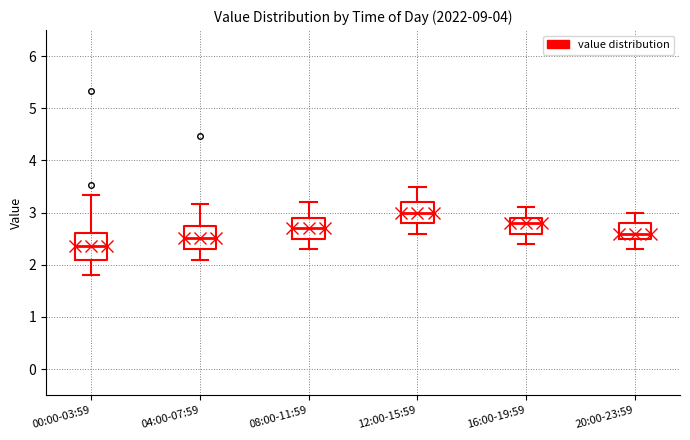

Which box's median line is the highest?

12:00-15:59